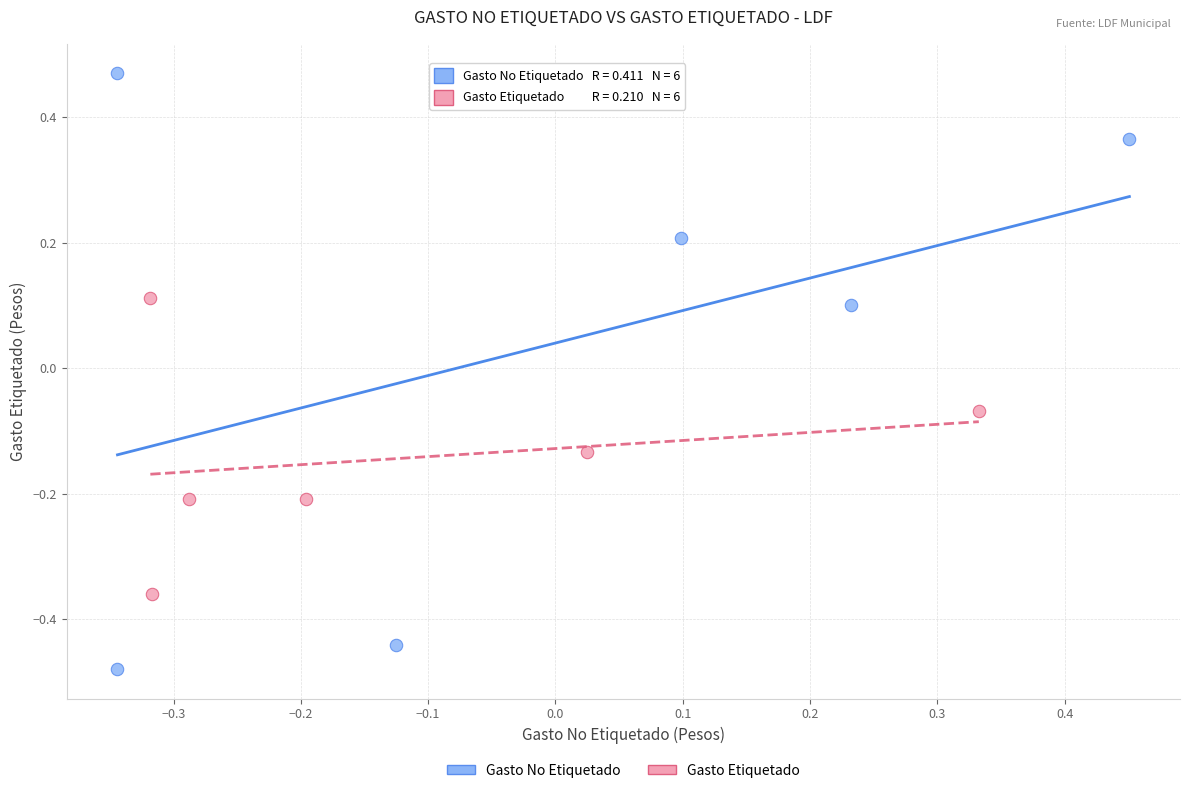

Which series reaches the maximum Y coordinate?

Gasto No Etiquetado